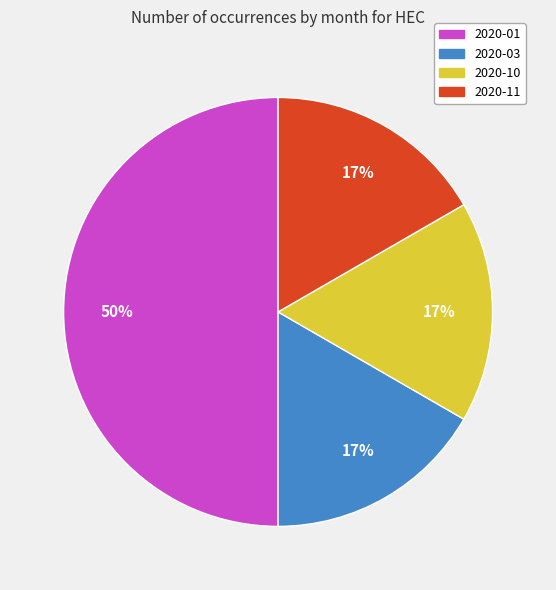

Is the sum of 2020-03 and 2020-10 greater than half?

No